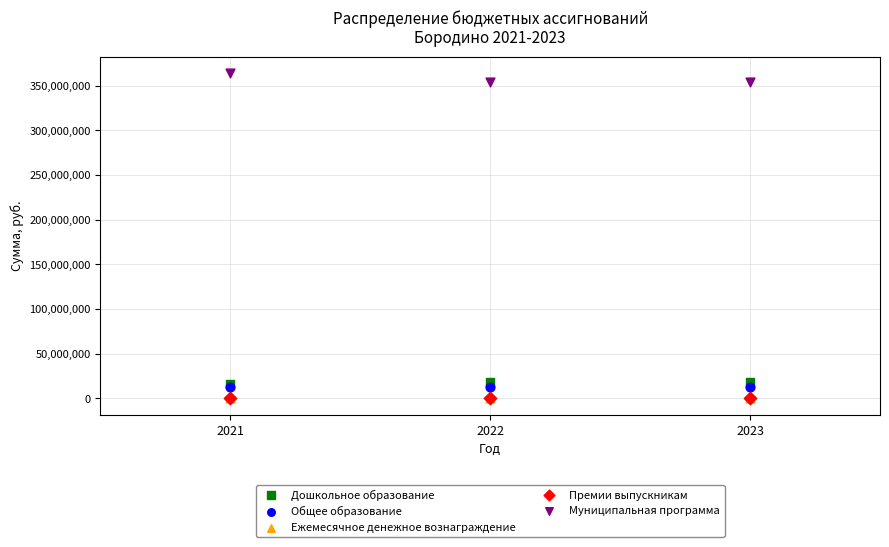

What are all the series names shown in the legend?

Дошкольное образование, Общее образование, Ежемесячное денежное вознаграждение, Премии выпускникам, Муниципальная программа